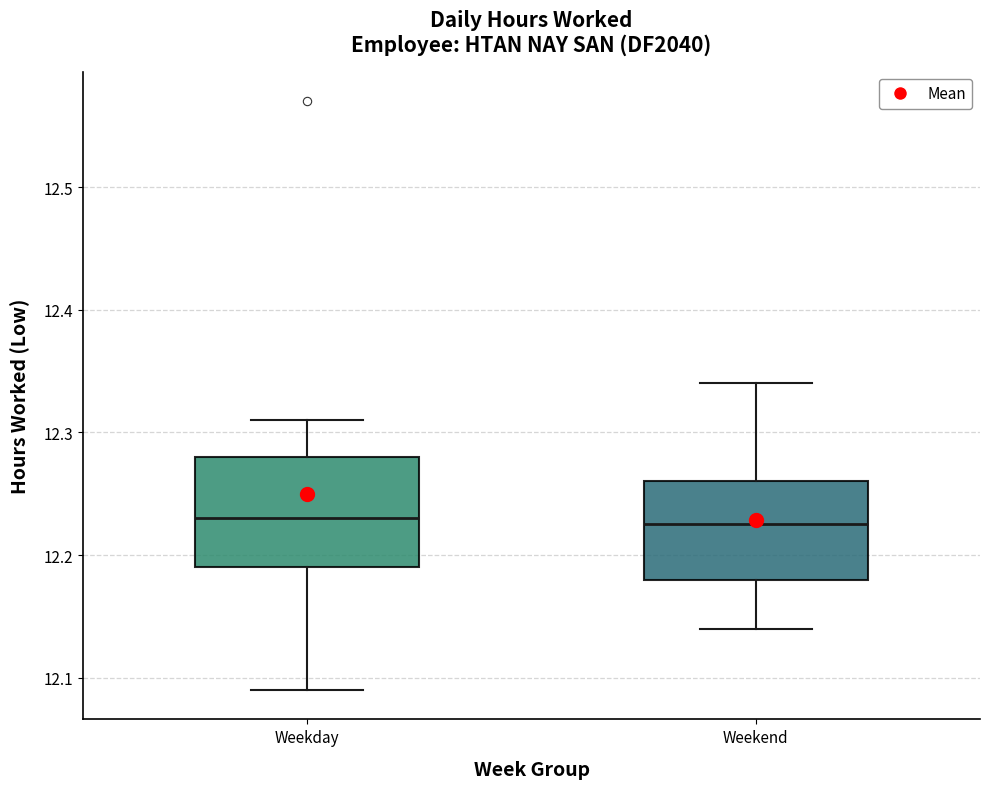

Reading left to right, transcribe this box plot: for each box, give where its median line is, the range the box spans, and where its two whiskers end, as read against the y-axis. The values are not printed on the chart, so give them approximately, as read against the axis.

Weekday: median 12.23, box 12.19 to 12.28, whiskers 12.09 to 12.31
Weekend: median 12.23, box 12.18 to 12.26, whiskers 12.14 to 12.34